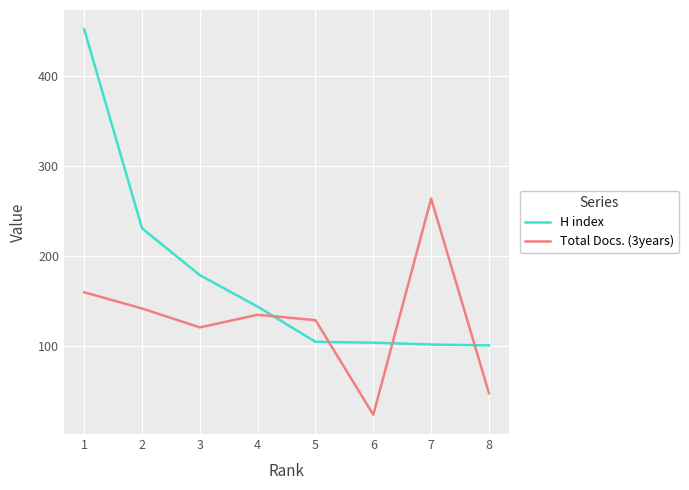

List the series in order of their overall mean, lowest first.

Total Docs. (3years), H index